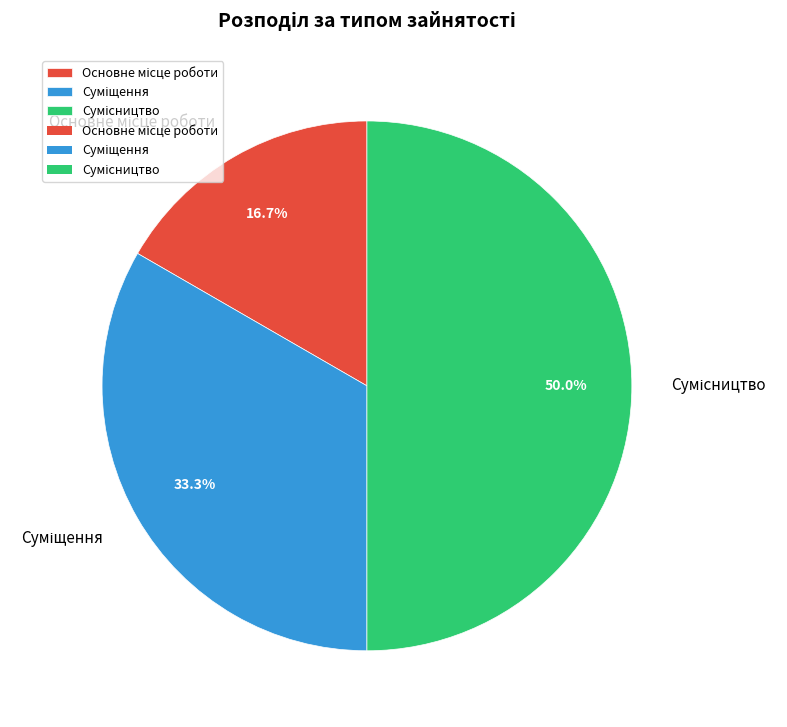

Rank the categories by value from highest to lowest.

Сумісництво, Суміщення, Основне місце роботи